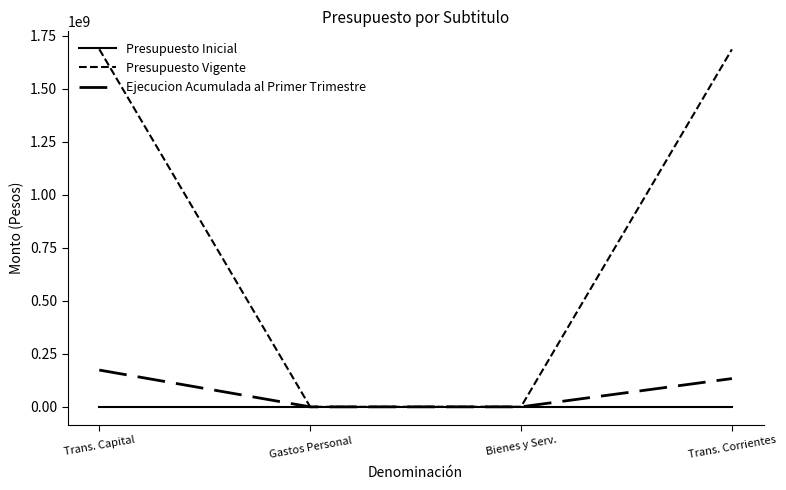

How many lines are shown in the chart?

3